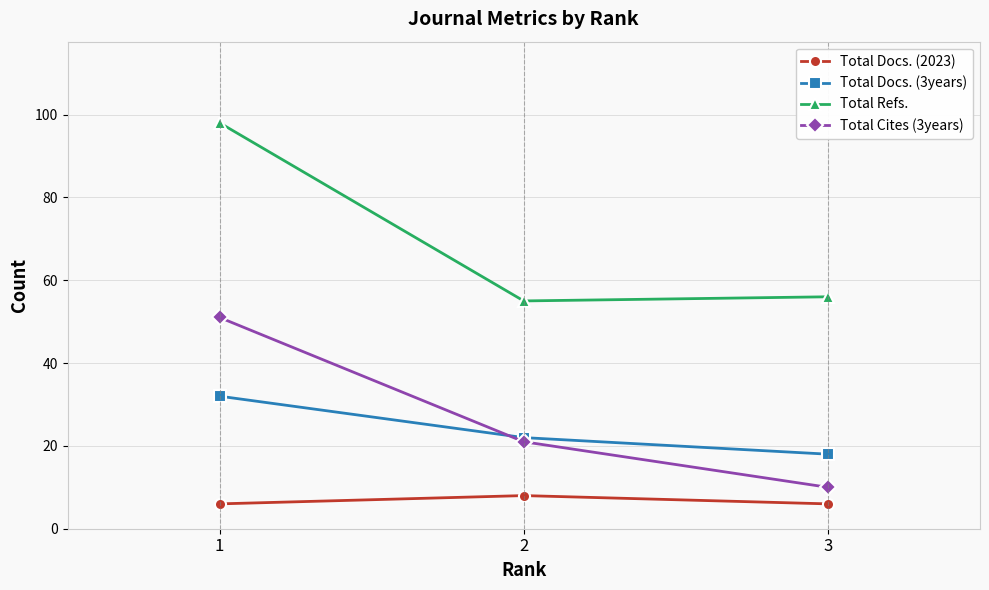

Which series changed the most between 1 and 3?

Total Refs.